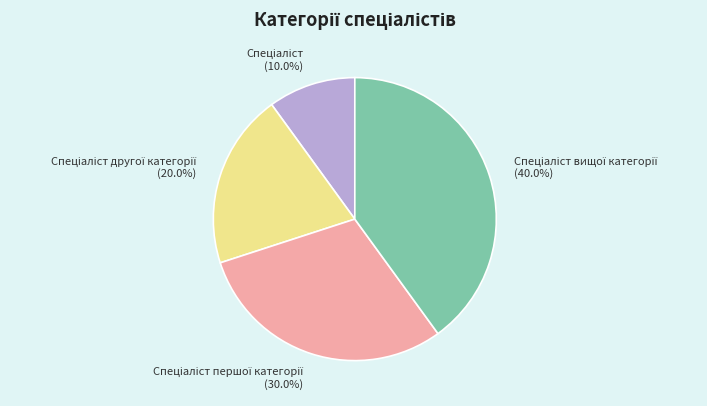

Is there a majority slice in this chart?

No